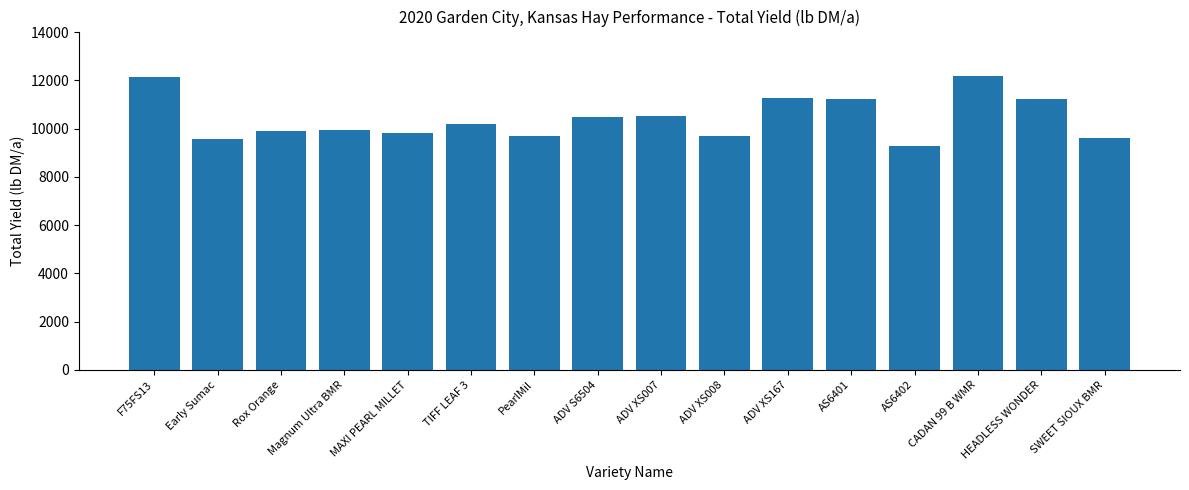

What position from the right is MAXI PEARL MILLET?

12